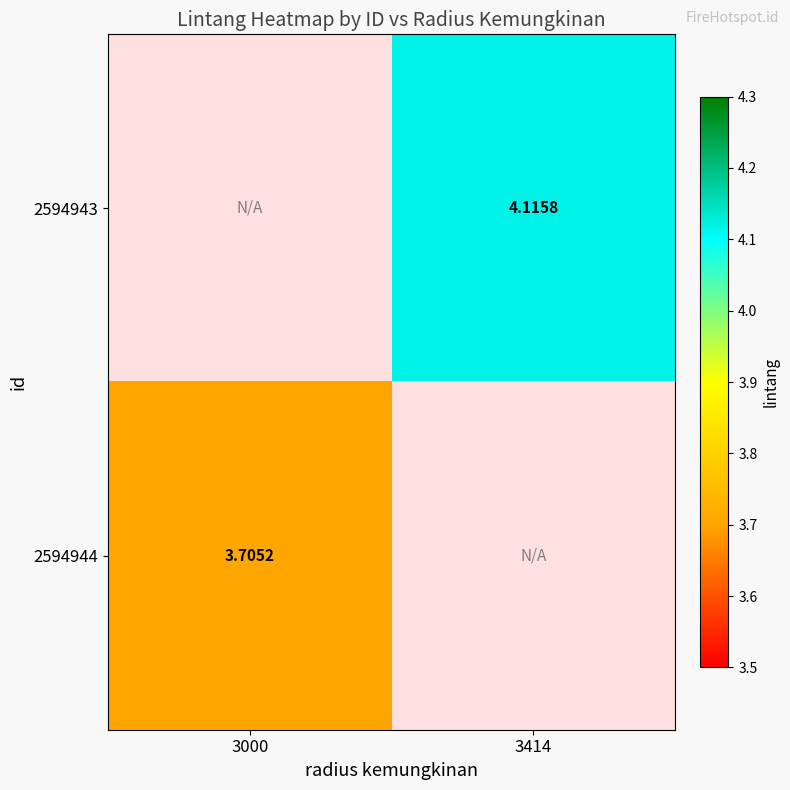

Read the 2594943 value at 3414.

4.1